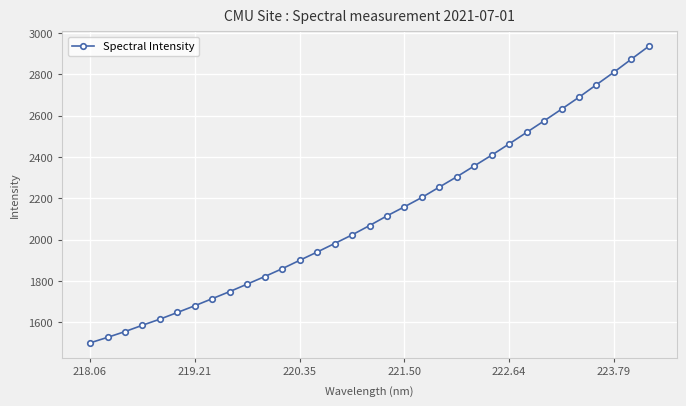

What is the difference between the second highest and minimum values?

1371.7